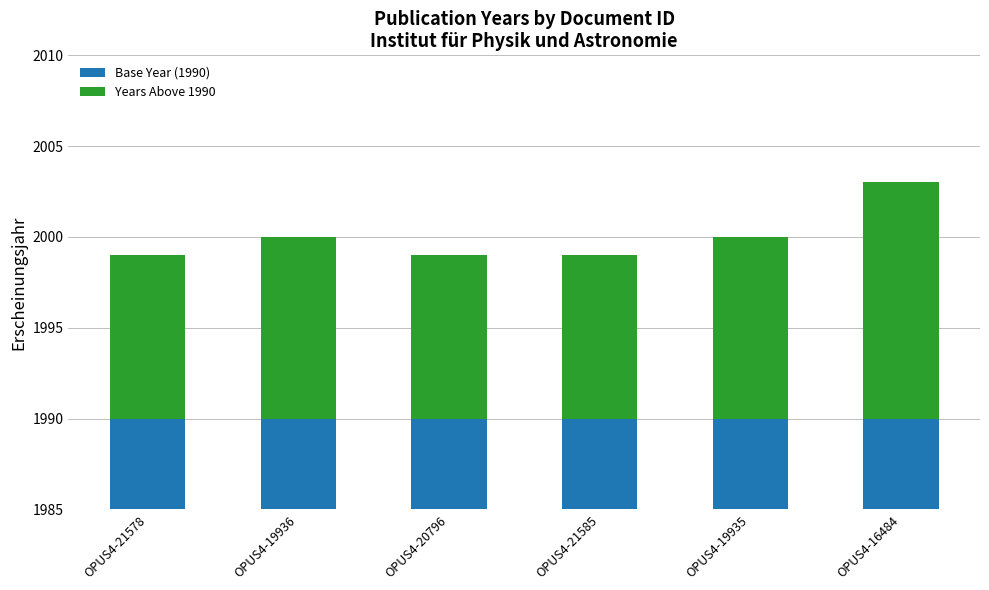

What is the value of the Base Year (1990) bar at the 2nd from the left?

1990